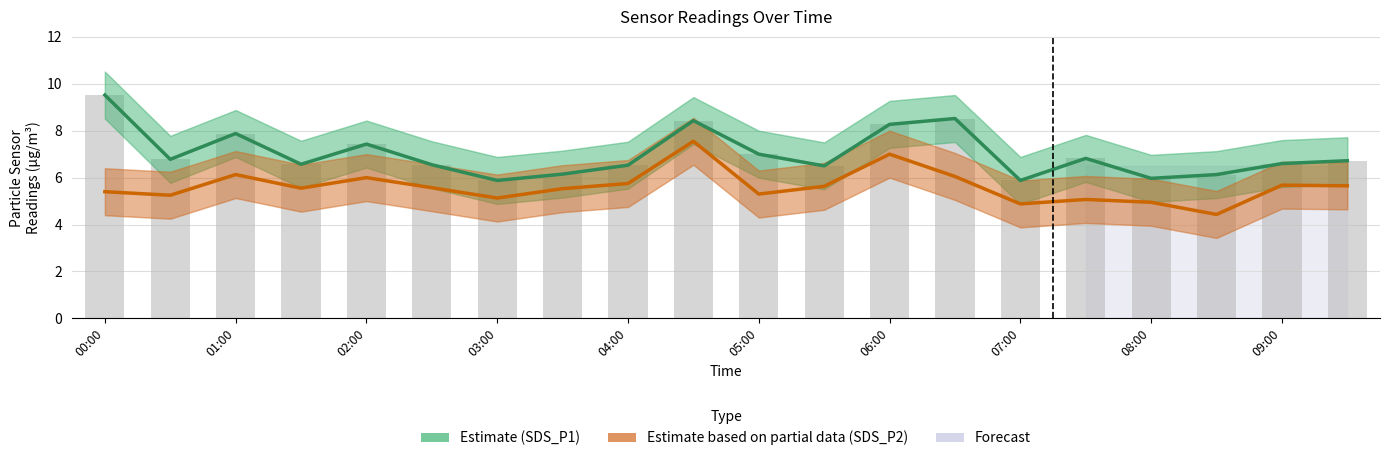

Rank the series by their maximum value, from highest to lowest.

SDS_P1 (Estimate), Raw observations, SDS_P2 (Partial Estimate)